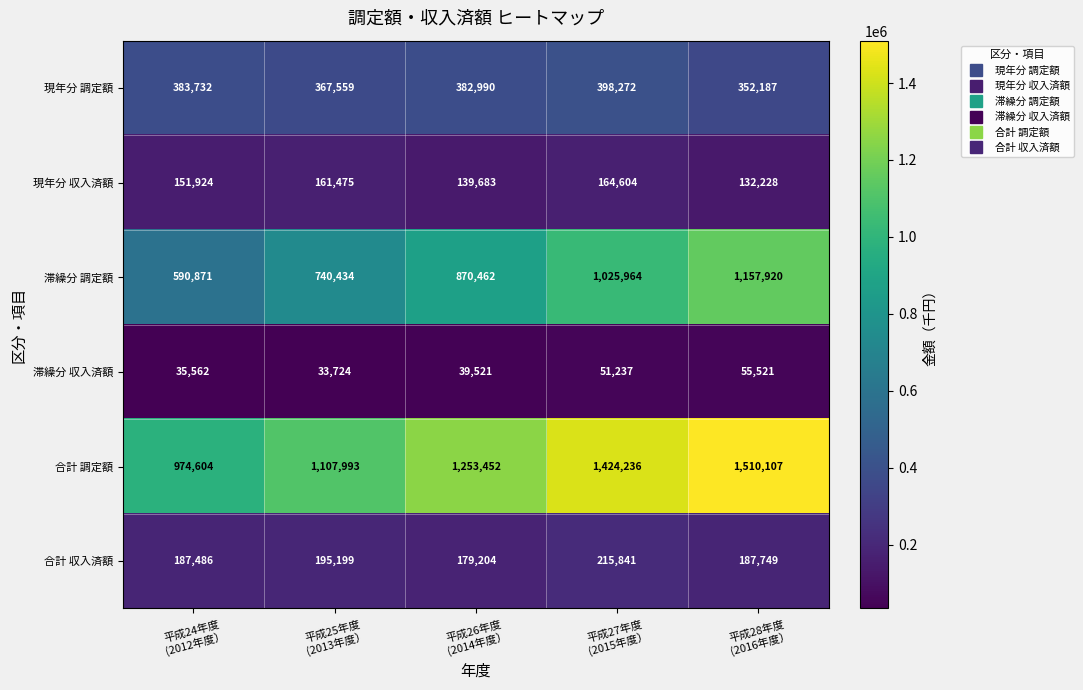

How many 合計 調定額 values are between 1107993 and 1424236?

3